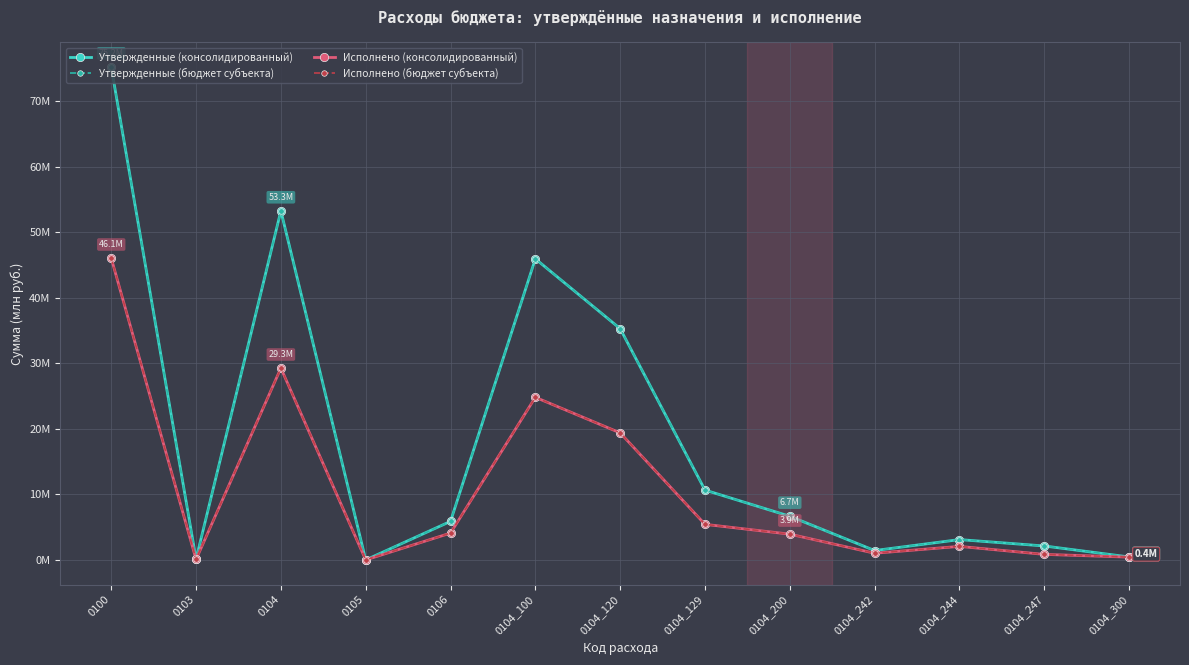

How many interior local valleys does the Исполнено (консолидированный) series have?

3